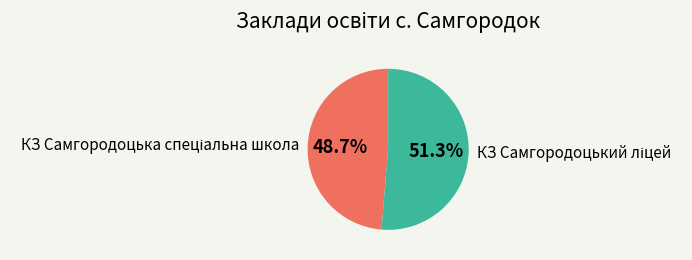

Is there any slice that represents more than half of the pie?

Yes